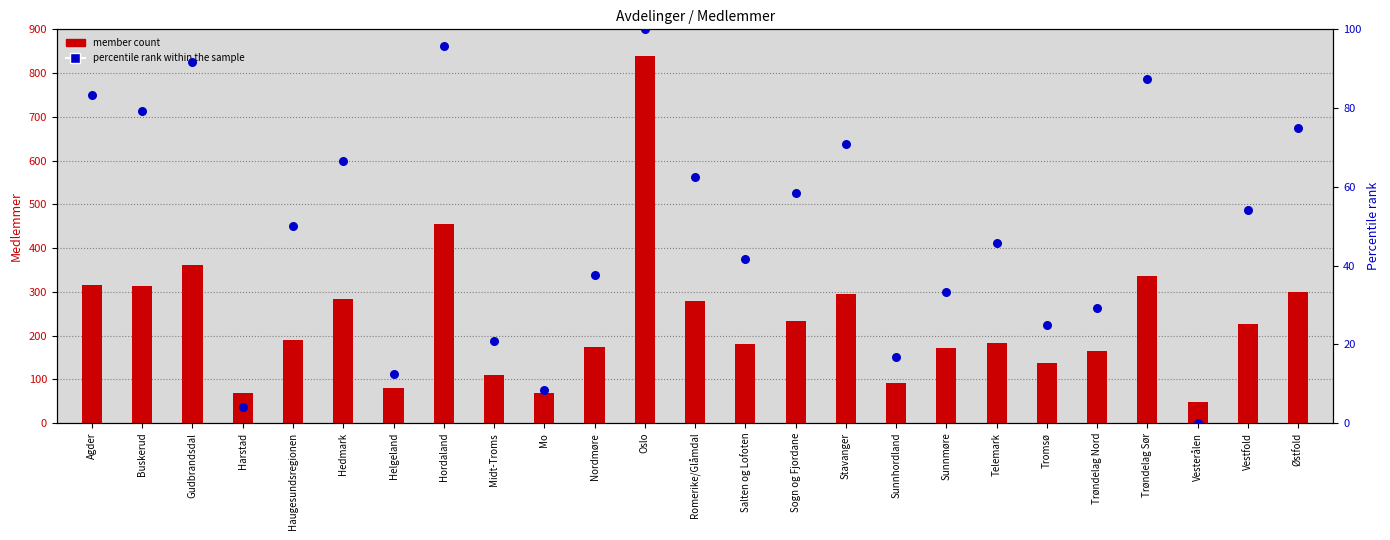

Is the value of member count at Trøndelag Sør greater than the value of percentile rank within sample at Sogn og Fjordane?

Yes